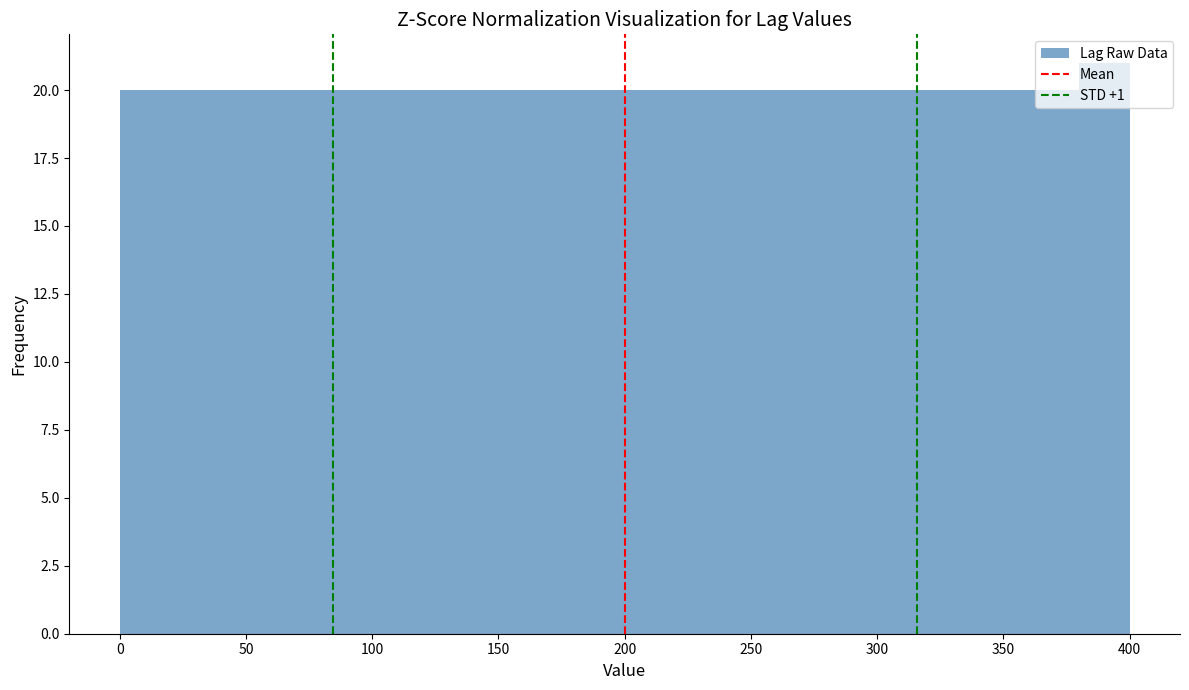

Which range on the x-axis has the tallest bar?

380 to 400